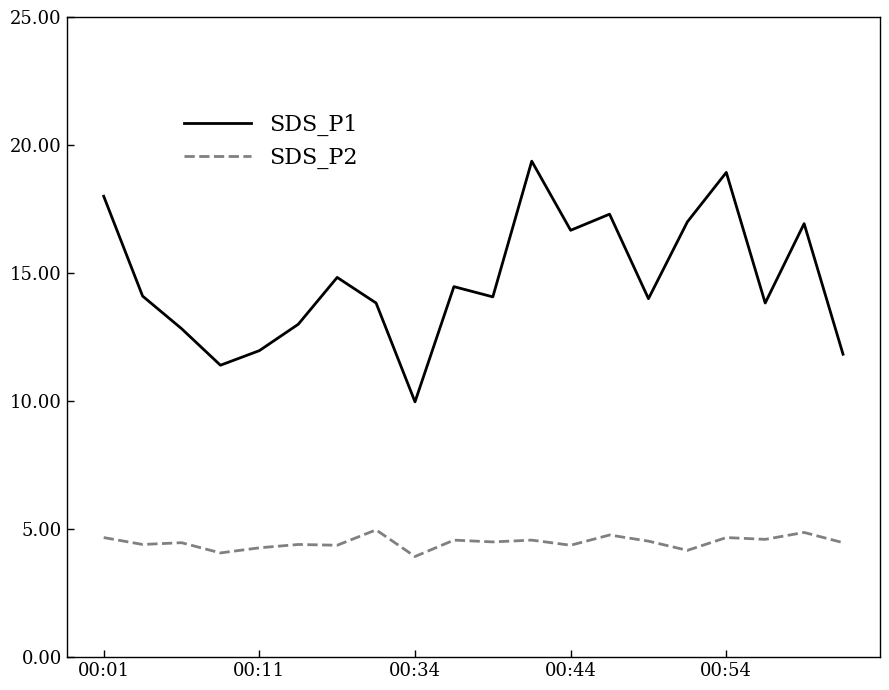

List the series in order of their peak value, highest first.

SDS_P1, SDS_P2